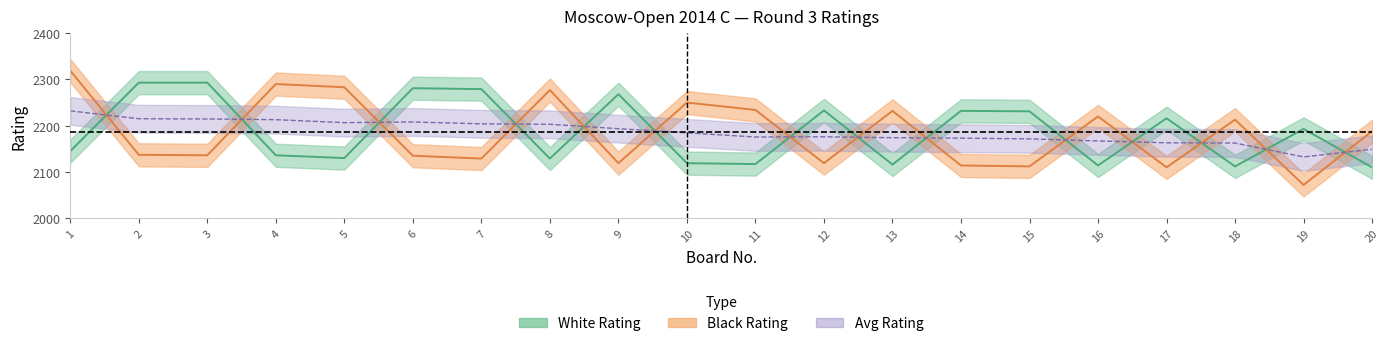

What is the value of the White Rating point at the 3rd from the left?

2293